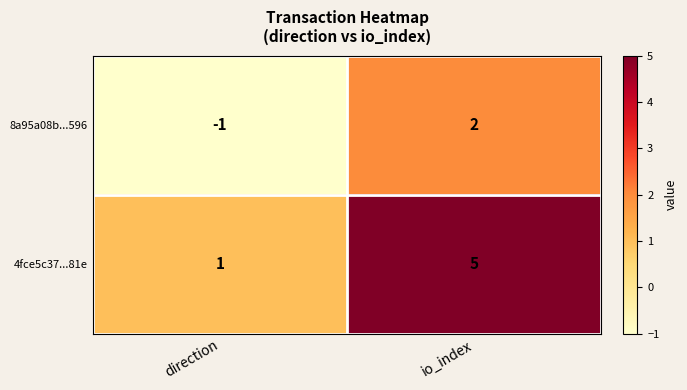

What is the maximum value for 4fce5c37...81e?

5